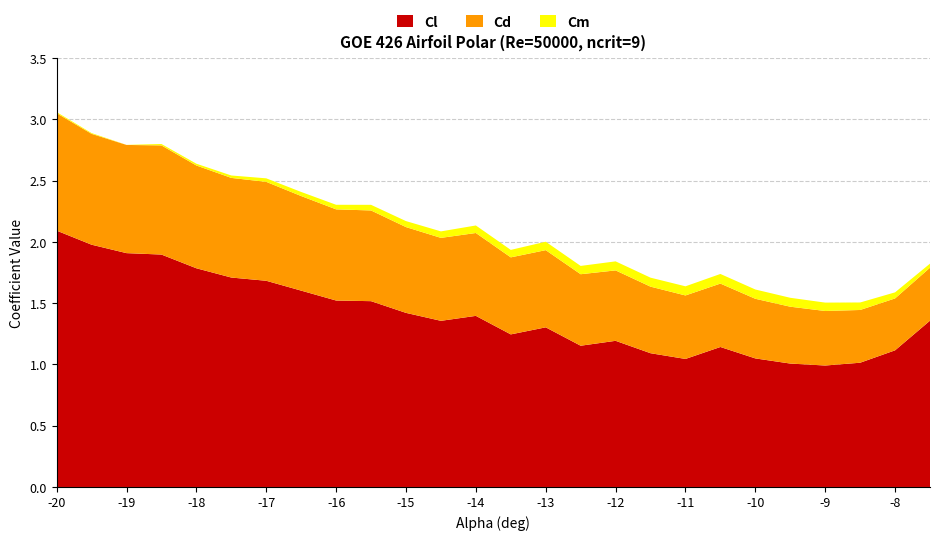

True or false: Cl has a value of 1.2 at -12.

True